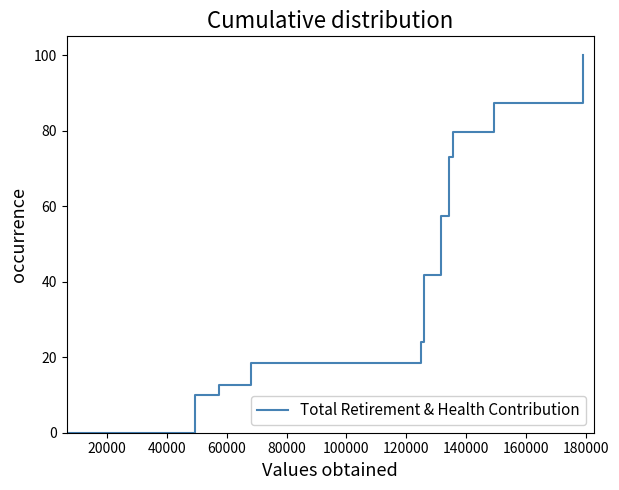

Count the number of categories in the chart.

15